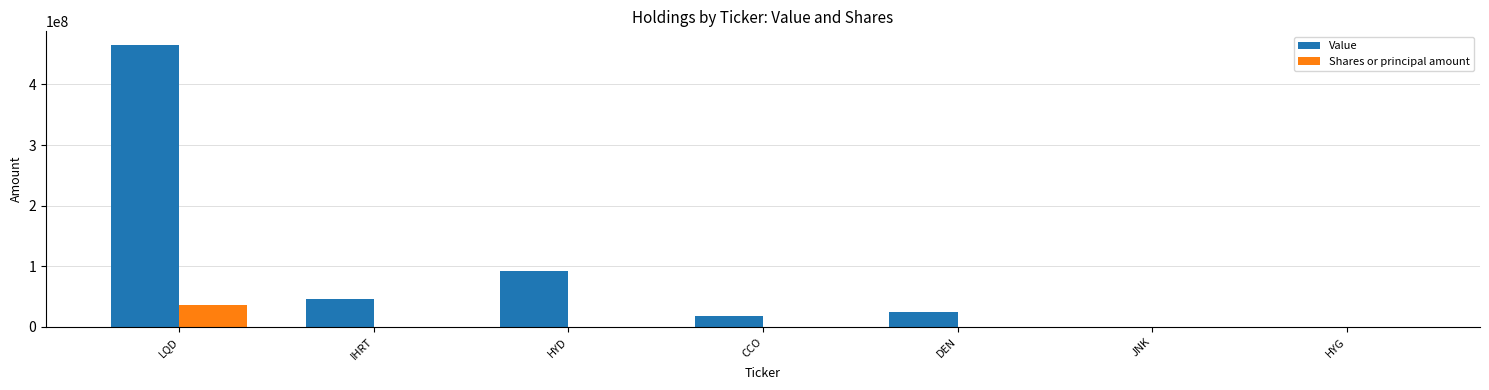

The value of Value at CCO is 18453106. True or false?

True